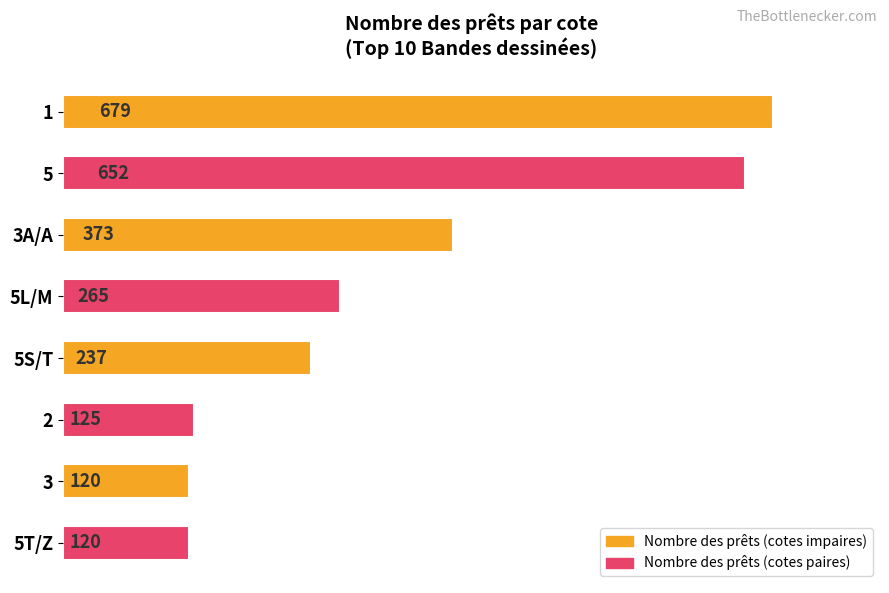

Reading bottom to top, extract all data points from this chart.

120	120	125	237	265	373	652	679